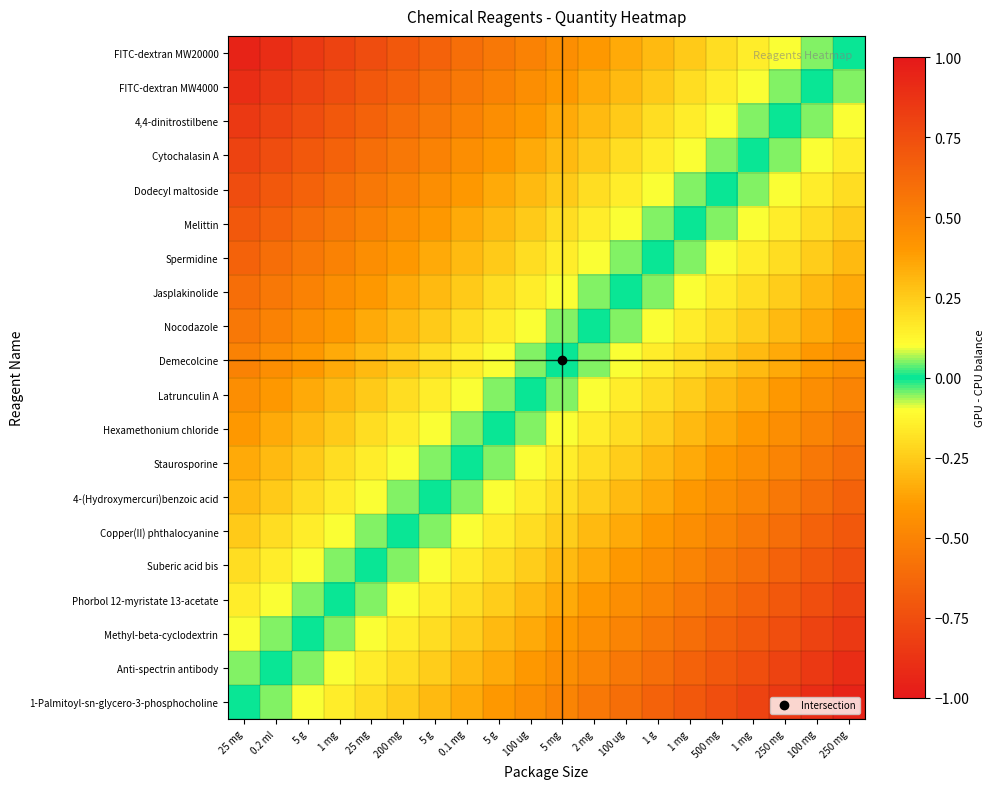

Reading right to left, extract all data points from this chart.

1-Palmitoyl-sn-glycero-3-phosphocholine: 250 mg=-0.9	100 mg=-0.9	250 mg=-0.8	1 mg=-0.8	500 mg=-0.8	1 mg=-0.7	1 g=-0.6	100 ug=-0.6	2 mg=-0.5	5 mg=-0.5	100 ug=-0.5	5 g=-0.4	0.1 mg=-0.4	5 g=-0.3	200 mg=-0.2	25 mg=-0.2	1 mg=-0.2	5 g=-0.1	0.2 ml=-0.1	25 mg=0.0
Anti-spectrin antibody: 250 mg=-0.9	100 mg=-0.8	250 mg=-0.8	1 mg=-0.8	500 mg=-0.7	1 mg=-0.7	1 g=-0.6	100 ug=-0.6	2 mg=-0.5	5 mg=-0.5	100 ug=-0.4	5 g=-0.3	0.1 mg=-0.3	5 g=-0.2	200 mg=-0.2	25 mg=-0.1	1 mg=-0.1	5 g=-0.0	0.2 ml=0.0	25 mg=0.1
Methyl-beta-cyclodextrin: 250 mg=-0.8	100 mg=-0.8	250 mg=-0.8	1 mg=-0.7	500 mg=-0.7	1 mg=-0.6	1 g=-0.5	100 ug=-0.5	2 mg=-0.4	5 mg=-0.4	100 ug=-0.3	5 g=-0.3	0.1 mg=-0.2	5 g=-0.2	200 mg=-0.1	25 mg=-0.1	1 mg=-0.1	5 g=0.0	0.2 ml=0.0	25 mg=0.1
Phorbol 12-myristate 13-acetate: 250 mg=-0.8	100 mg=-0.8	250 mg=-0.7	1 mg=-0.6	500 mg=-0.6	1 mg=-0.6	1 g=-0.5	100 ug=-0.5	2 mg=-0.4	5 mg=-0.4	100 ug=-0.3	5 g=-0.2	0.1 mg=-0.2	5 g=-0.1	200 mg=-0.1	25 mg=-0.0	1 mg=0.0	5 g=0.1	0.2 ml=0.1	25 mg=0.2
Suberic acid bis: 250 mg=-0.8	100 mg=-0.7	250 mg=-0.7	1 mg=-0.6	500 mg=-0.6	1 mg=-0.5	1 g=-0.4	100 ug=-0.4	2 mg=-0.3	5 mg=-0.3	100 ug=-0.2	5 g=-0.2	0.1 mg=-0.2	5 g=-0.1	200 mg=-0.0	25 mg=0.0	1 mg=0.0	5 g=0.1	0.2 ml=0.1	25 mg=0.2
Copper(II) phthalocyanine: 250 mg=-0.7	100 mg=-0.6	250 mg=-0.6	1 mg=-0.6	500 mg=-0.5	1 mg=-0.5	1 g=-0.4	100 ug=-0.4	2 mg=-0.3	5 mg=-0.3	100 ug=-0.2	5 g=-0.2	0.1 mg=-0.1	5 g=-0.0	200 mg=0.0	25 mg=0.0	1 mg=0.1	5 g=0.1	0.2 ml=0.2	25 mg=0.2
4-(Hydroxymercuri)benzoic acid: 250 mg=-0.7	100 mg=-0.6	250 mg=-0.6	1 mg=-0.5	500 mg=-0.5	1 mg=-0.4	1 g=-0.3	100 ug=-0.3	2 mg=-0.2	5 mg=-0.2	100 ug=-0.2	5 g=-0.1	0.1 mg=-0.1	5 g=0.0	200 mg=0.0	25 mg=0.1	1 mg=0.1	5 g=0.2	0.2 ml=0.2	25 mg=0.3
Staurosporine: 250 mg=-0.6	100 mg=-0.5	250 mg=-0.5	1 mg=-0.4	500 mg=-0.4	1 mg=-0.3	1 g=-0.3	100 ug=-0.2	2 mg=-0.2	5 mg=-0.2	100 ug=-0.1	5 g=-0.0	0.1 mg=0.0	5 g=0.1	200 mg=0.1	25 mg=0.2	1 mg=0.2	5 g=0.2	0.2 ml=0.3	25 mg=0.4
Hexamethonium chloride: 250 mg=-0.6	100 mg=-0.5	250 mg=-0.5	1 mg=-0.4	500 mg=-0.4	1 mg=-0.3	1 g=-0.2	100 ug=-0.2	2 mg=-0.1	5 mg=-0.1	100 ug=-0.0	5 g=0.0	0.1 mg=0.0	5 g=0.1	200 mg=0.2	25 mg=0.2	1 mg=0.2	5 g=0.3	0.2 ml=0.3	25 mg=0.4
Latrunculin A: 250 mg=-0.5	100 mg=-0.4	250 mg=-0.4	1 mg=-0.3	500 mg=-0.3	1 mg=-0.2	1 g=-0.2	100 ug=-0.2	2 mg=-0.1	5 mg=-0.1	100 ug=0.0	5 g=0.0	0.1 mg=0.1	5 g=0.2	200 mg=0.2	25 mg=0.2	1 mg=0.3	5 g=0.3	0.2 ml=0.4	25 mg=0.5
Demecolcine: 250 mg=-0.4	100 mg=-0.4	250 mg=-0.3	1 mg=-0.3	500 mg=-0.2	1 mg=-0.2	1 g=-0.1	100 ug=-0.1	2 mg=-0.0	5 mg=0.0	100 ug=0.1	5 g=0.1	0.1 mg=0.2	5 g=0.2	200 mg=0.3	25 mg=0.3	1 mg=0.4	5 g=0.4	0.2 ml=0.5	25 mg=0.5
Nocodazole: 250 mg=-0.4	100 mg=-0.3	250 mg=-0.3	1 mg=-0.2	500 mg=-0.2	1 mg=-0.2	1 g=-0.1	100 ug=-0.1	2 mg=0.0	5 mg=0.0	100 ug=0.1	5 g=0.1	0.1 mg=0.2	5 g=0.2	200 mg=0.3	25 mg=0.3	1 mg=0.4	5 g=0.4	0.2 ml=0.5	25 mg=0.5
Jasplakinolide: 250 mg=-0.3	100 mg=-0.3	250 mg=-0.2	1 mg=-0.2	500 mg=-0.2	1 mg=-0.1	1 g=-0.0	100 ug=0.0	2 mg=0.1	5 mg=0.1	100 ug=0.2	5 g=0.2	0.1 mg=0.2	5 g=0.3	200 mg=0.4	25 mg=0.4	1 mg=0.5	5 g=0.5	0.2 ml=0.6	25 mg=0.6
Spermidine: 250 mg=-0.3	100 mg=-0.2	250 mg=-0.2	1 mg=-0.2	500 mg=-0.1	1 mg=-0.1	1 g=0.0	100 ug=0.0	2 mg=0.1	5 mg=0.1	100 ug=0.2	5 g=0.2	0.1 mg=0.3	5 g=0.3	200 mg=0.4	25 mg=0.4	1 mg=0.5	5 g=0.5	0.2 ml=0.6	25 mg=0.6
Melittin: 250 mg=-0.2	100 mg=-0.2	250 mg=-0.2	1 mg=-0.1	500 mg=-0.1	1 mg=0.0	1 g=0.1	100 ug=0.1	2 mg=0.2	5 mg=0.2	100 ug=0.2	5 g=0.3	0.1 mg=0.3	5 g=0.4	200 mg=0.5	25 mg=0.5	1 mg=0.6	5 g=0.6	0.2 ml=0.7	25 mg=0.7
Dodecyl maltoside: 250 mg=-0.2	100 mg=-0.1	250 mg=-0.1	1 mg=-0.0	500 mg=0.0	1 mg=0.1	1 g=0.1	100 ug=0.2	2 mg=0.2	5 mg=0.2	100 ug=0.3	5 g=0.4	0.1 mg=0.4	5 g=0.5	200 mg=0.5	25 mg=0.6	1 mg=0.6	5 g=0.7	0.2 ml=0.7	25 mg=0.8
Cytochalasin A: 250 mg=-0.2	100 mg=-0.1	250 mg=-0.1	1 mg=0.0	500 mg=0.0	1 mg=0.1	1 g=0.2	100 ug=0.2	2 mg=0.2	5 mg=0.3	100 ug=0.3	5 g=0.4	0.1 mg=0.4	5 g=0.5	200 mg=0.6	25 mg=0.6	1 mg=0.6	5 g=0.7	0.2 ml=0.8	25 mg=0.8
4,4-dinitrostilbene: 250 mg=-0.1	100 mg=-0.0	250 mg=0.0	1 mg=0.1	500 mg=0.1	1 mg=0.2	1 g=0.2	100 ug=0.2	2 mg=0.3	5 mg=0.3	100 ug=0.4	5 g=0.5	0.1 mg=0.5	5 g=0.6	200 mg=0.6	25 mg=0.7	1 mg=0.7	5 g=0.8	0.2 ml=0.8	25 mg=0.8
FITC-dextran MW4000: 250 mg=-0.1	100 mg=0.0	250 mg=0.0	1 mg=0.1	500 mg=0.1	1 mg=0.2	1 g=0.2	100 ug=0.3	2 mg=0.3	5 mg=0.4	100 ug=0.4	5 g=0.5	0.1 mg=0.5	5 g=0.6	200 mg=0.6	25 mg=0.7	1 mg=0.8	5 g=0.8	0.2 ml=0.8	25 mg=0.9
FITC-dextran MW20000: 250 mg=0.0	100 mg=0.1	250 mg=0.1	1 mg=0.2	500 mg=0.2	1 mg=0.2	1 g=0.3	100 ug=0.3	2 mg=0.4	5 mg=0.4	100 ug=0.5	5 g=0.6	0.1 mg=0.6	5 g=0.7	200 mg=0.7	25 mg=0.8	1 mg=0.8	5 g=0.8	0.2 ml=0.9	25 mg=0.9